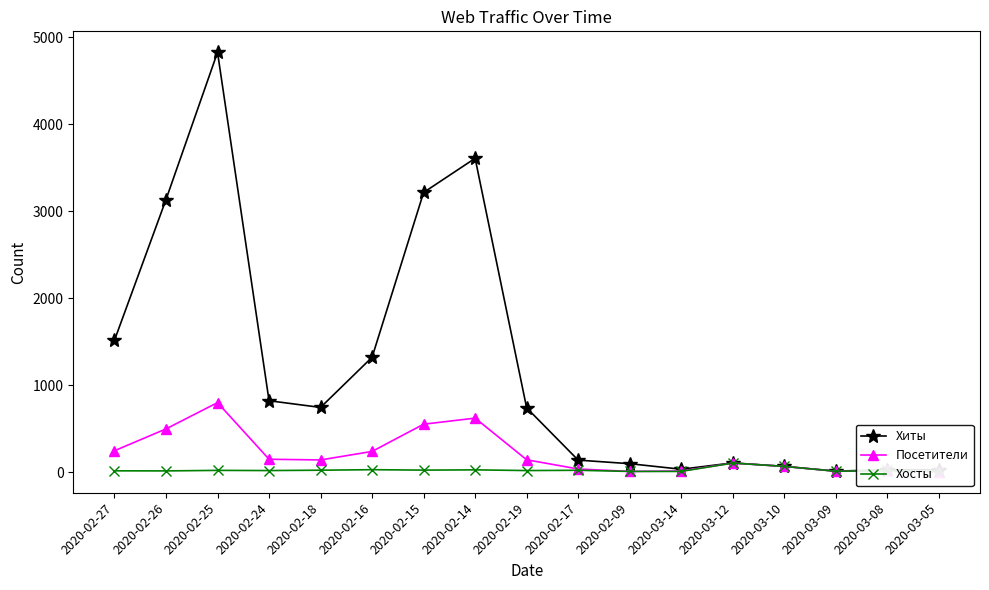

At which label is Хосты closest to 53?

2020-03-10